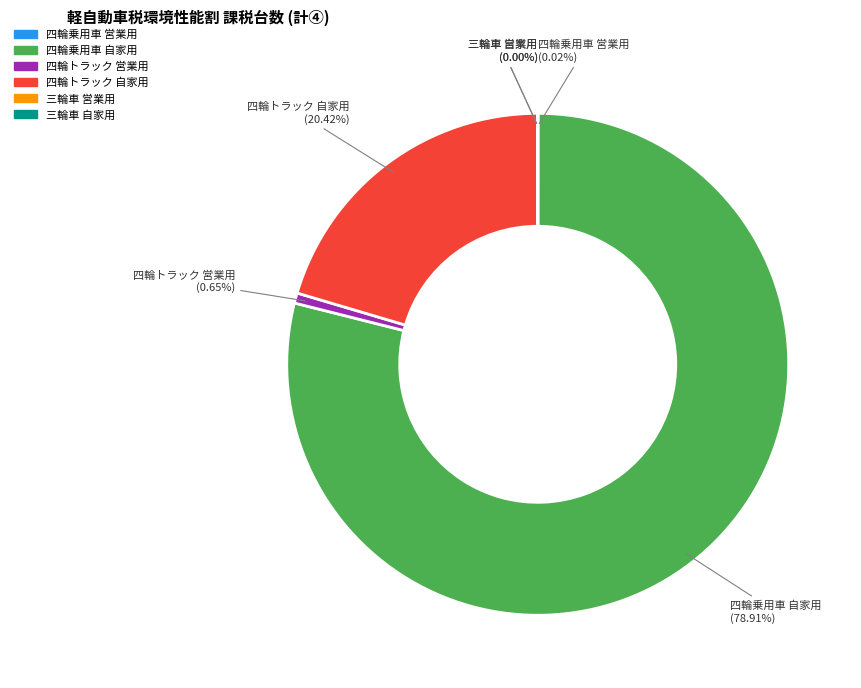

To the nearest percent, what is the difference between the largest and smallest slice percentages?

79%